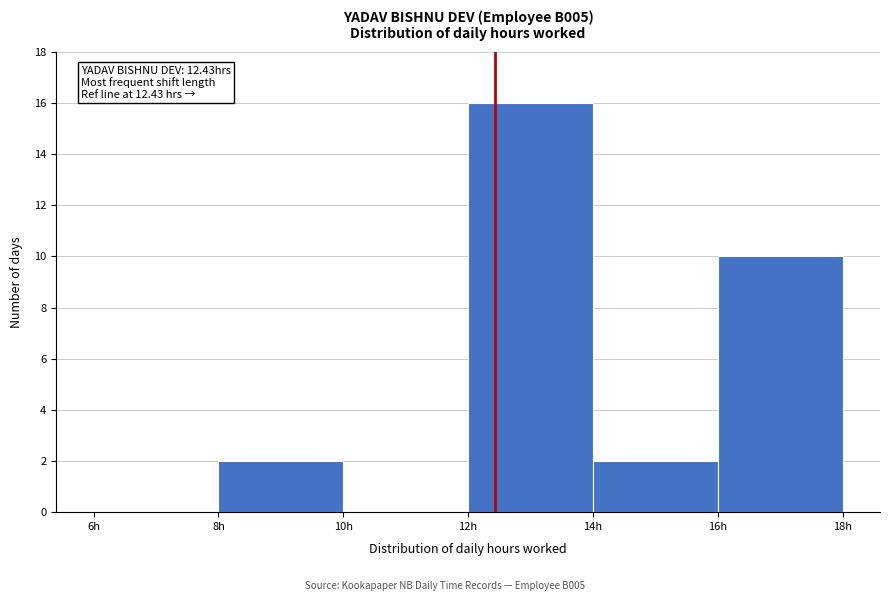

Which range on the x-axis has the tallest bar?

12 to 14